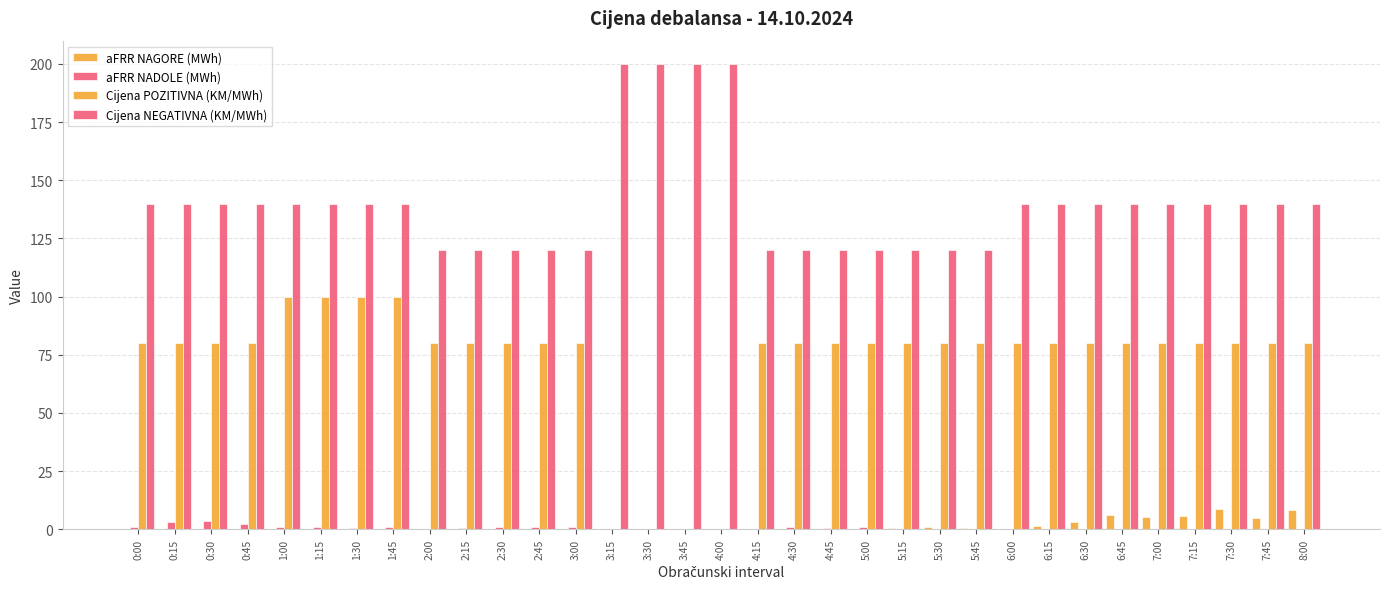

Where does the Cijena NEGATIVNA (KM/MWh) series first go above 140?

3:15